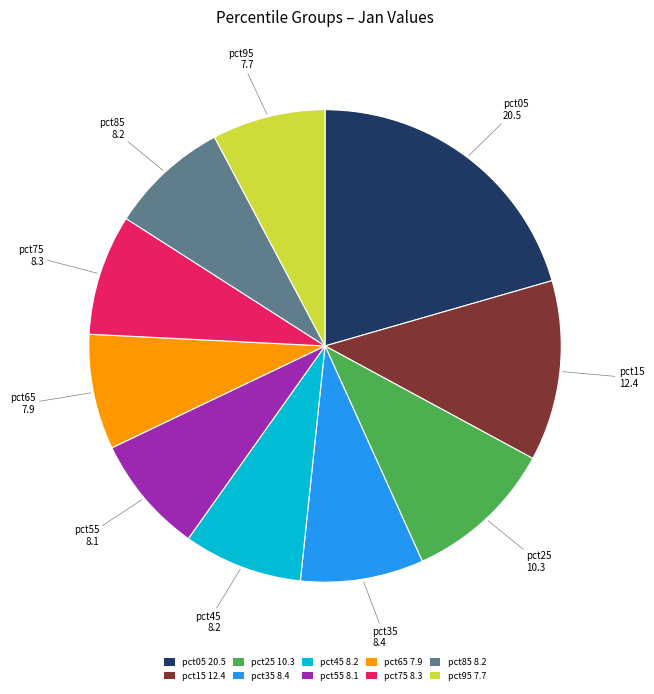

True or false: pct25 accounts for 1% of the total.

False